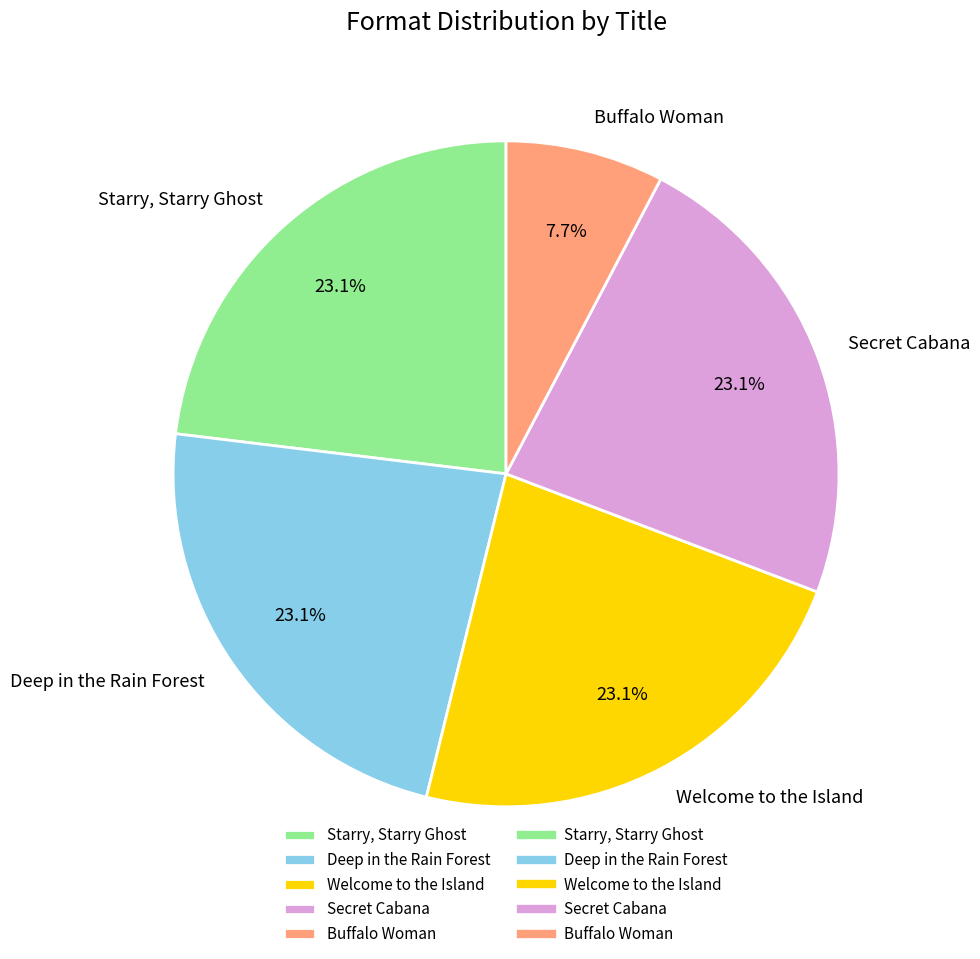

Does Welcome to the Island represent more than half of the total?

No